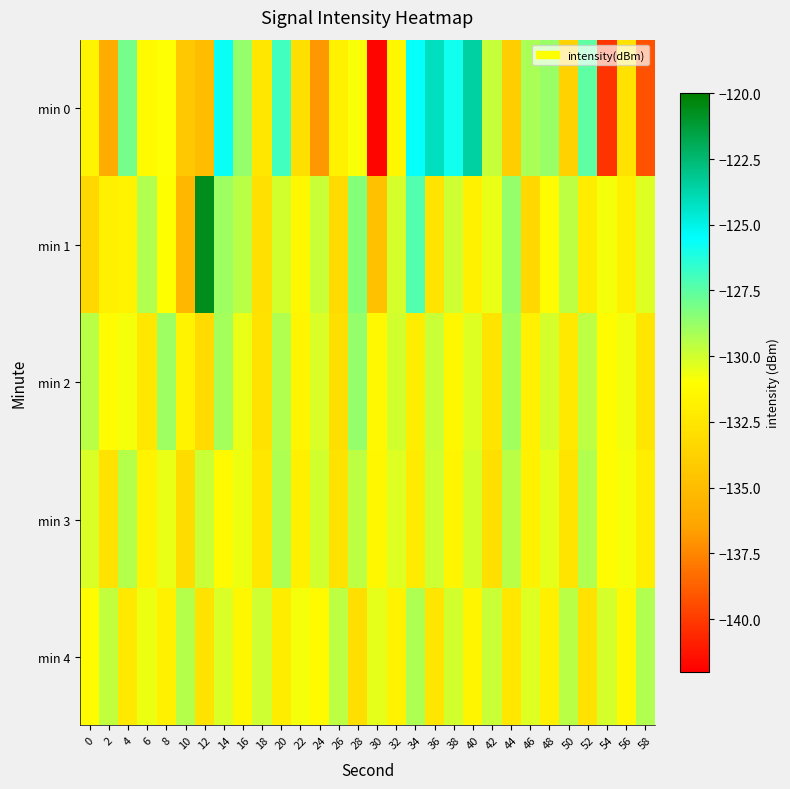

What is the spread (max minus min) of values at 54?

10.2